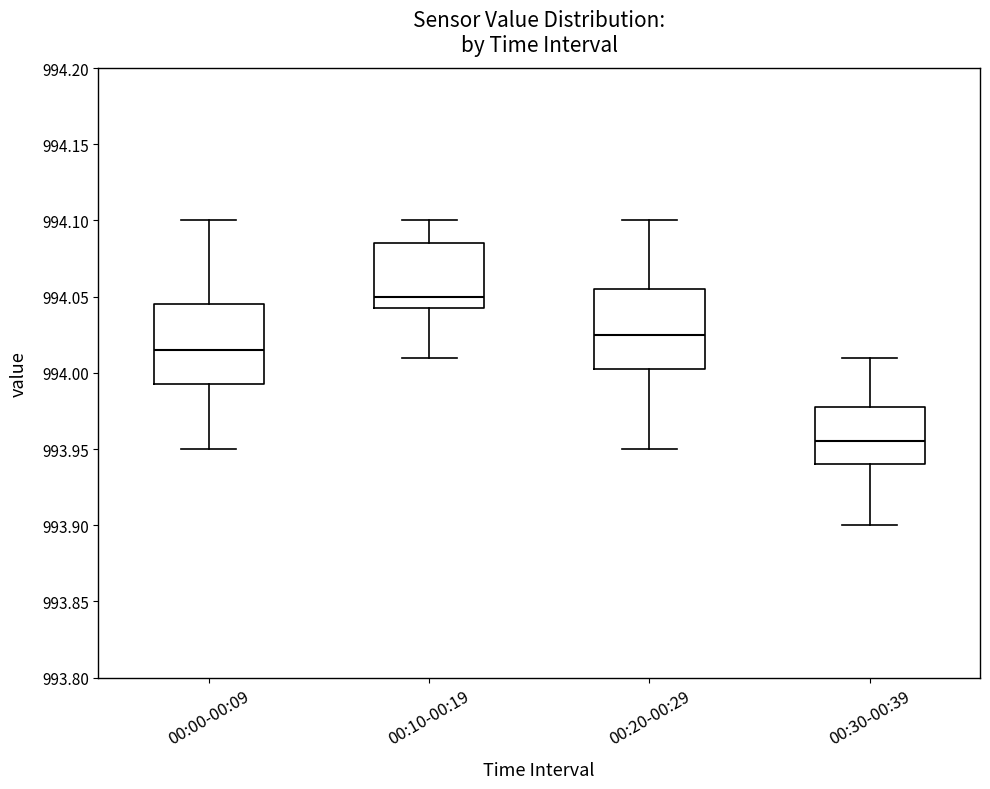

Reading left to right, transcribe this box plot: for each box, give where its median line is, the range the box spans, and where its two whiskers end, as read against the y-axis. The values are not printed on the chart, so give them approximately, as read against the axis.

00:00-00:09: median 994.015, box 993.995 to 994.045, whiskers 993.950 to 994.100
00:10-00:19: median 994.050, box 994.045 to 994.085, whiskers 994.010 to 994.100
00:20-00:29: median 994.025, box 994.005 to 994.055, whiskers 993.950 to 994.100
00:30-00:39: median 993.955, box 993.940 to 993.980, whiskers 993.900 to 994.010